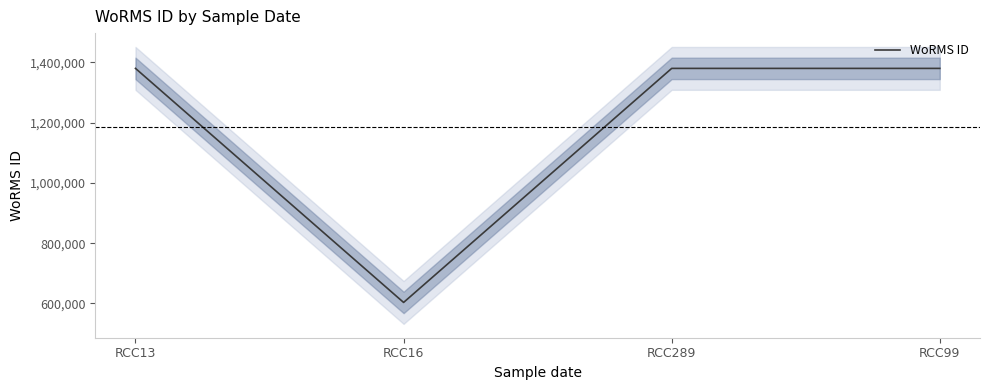

The chart shows a value of 511474 at RCC13. True or false?

False